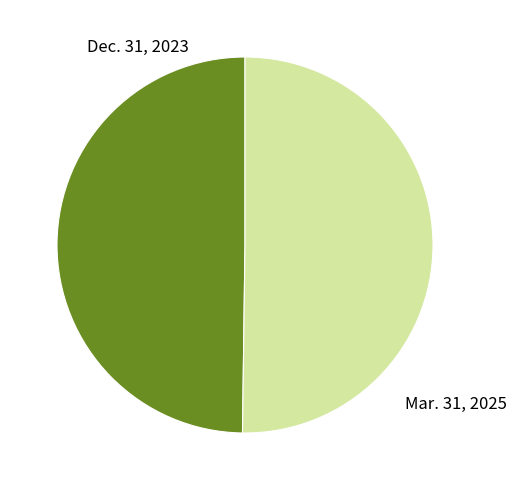

What is the ratio of the value at Dec. 31, 2023 to the value at Mar. 31, 2025?

1.0